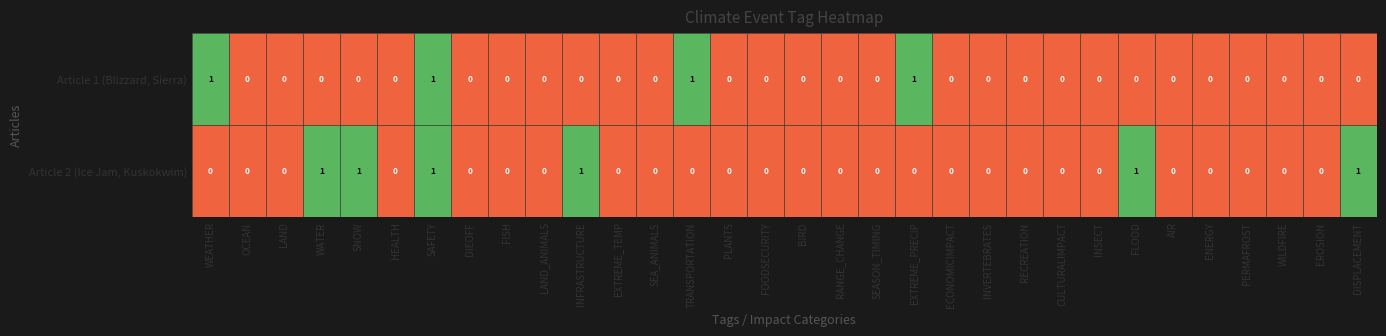

The value of Article 2 (Ice Jam, Kuskokwim) at SEA_ANIMALS is 0. True or false?

True